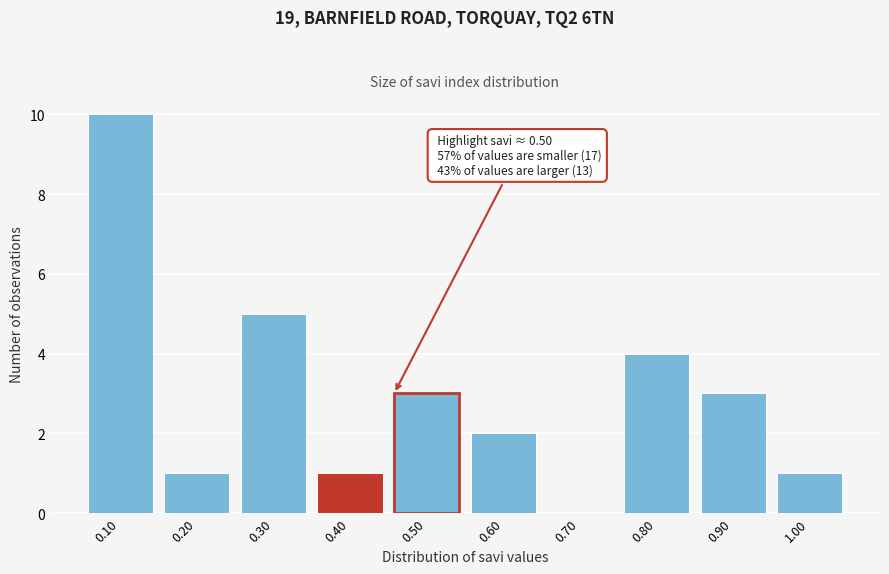

Reading left to right, transcribe all the data shown in this chart.

0.10=10	0.20=1	0.30=5	0.40=1	0.50=3	0.60=2	0.70=0	0.80=4	0.90=3	1.00=1